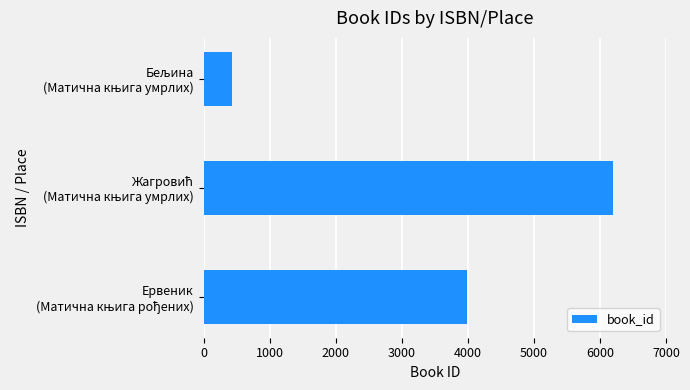

What is the smallest value displayed?

436